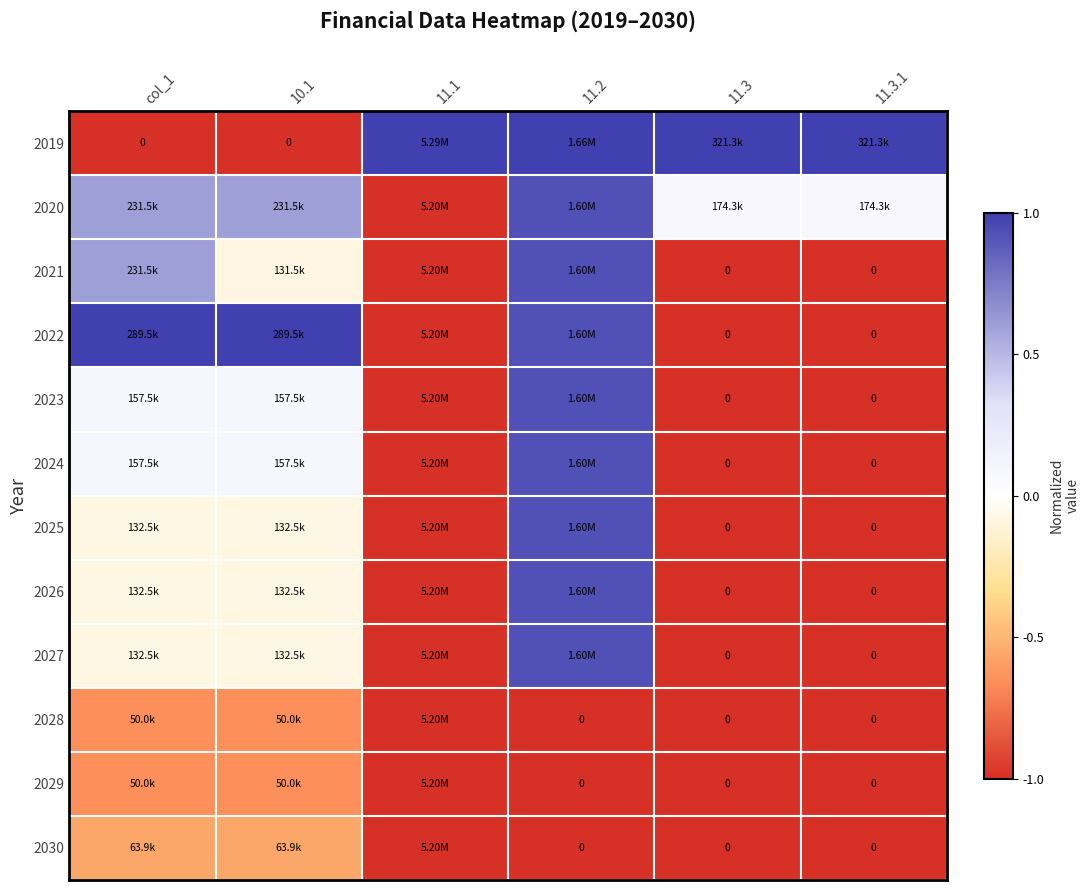

True or false: 2030 has a value of -1.0 at 11.2.

True